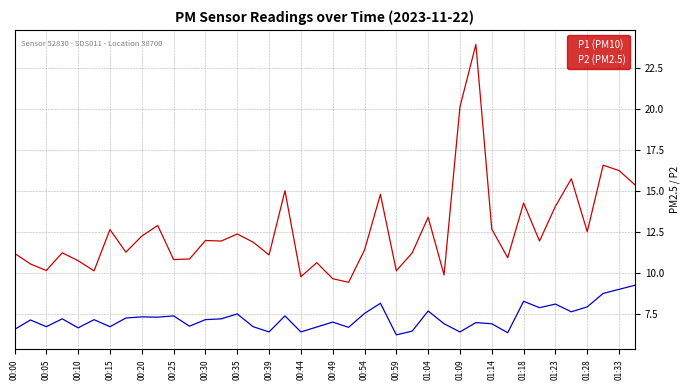

What is the minimum value shown in the chart?

6.2